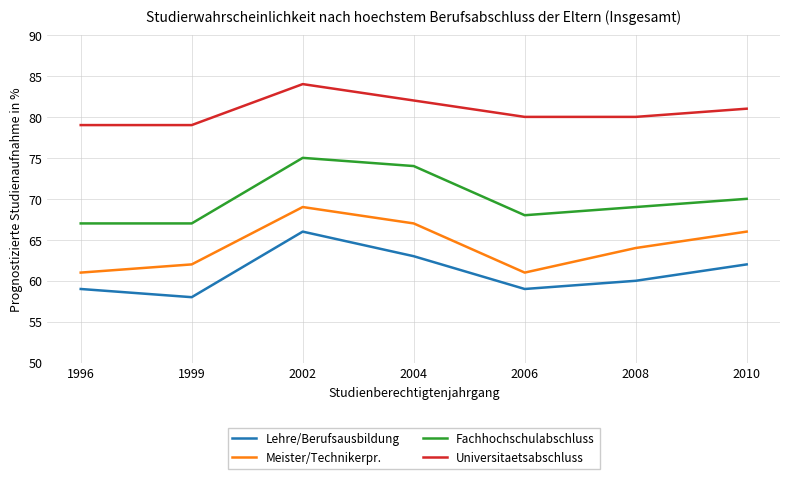

What is the average value of the Fachhochschulabschluss series?

70